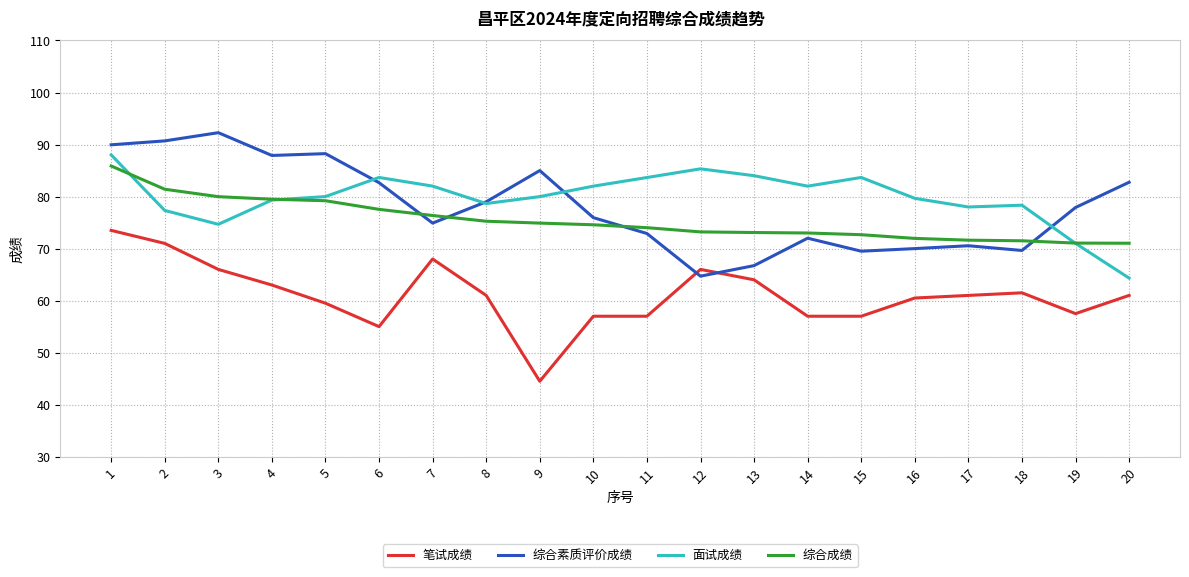

Where is 笔试成绩 nearest to the value 59?

5